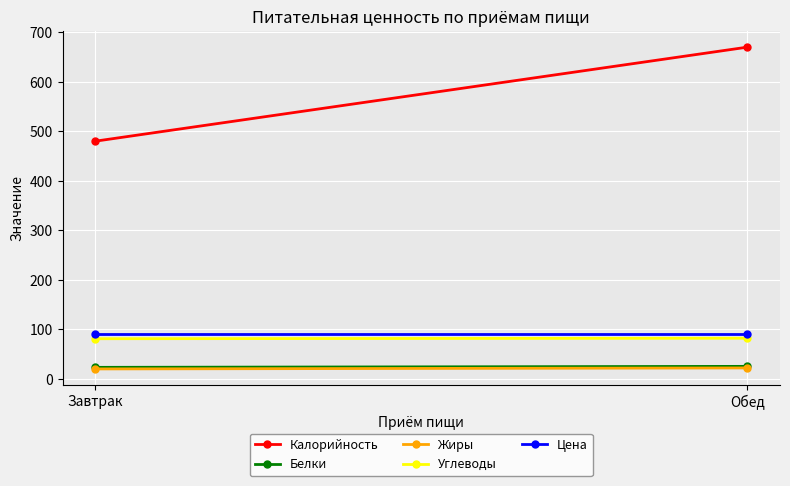

At which category is the sum across all series the highest?

Обед